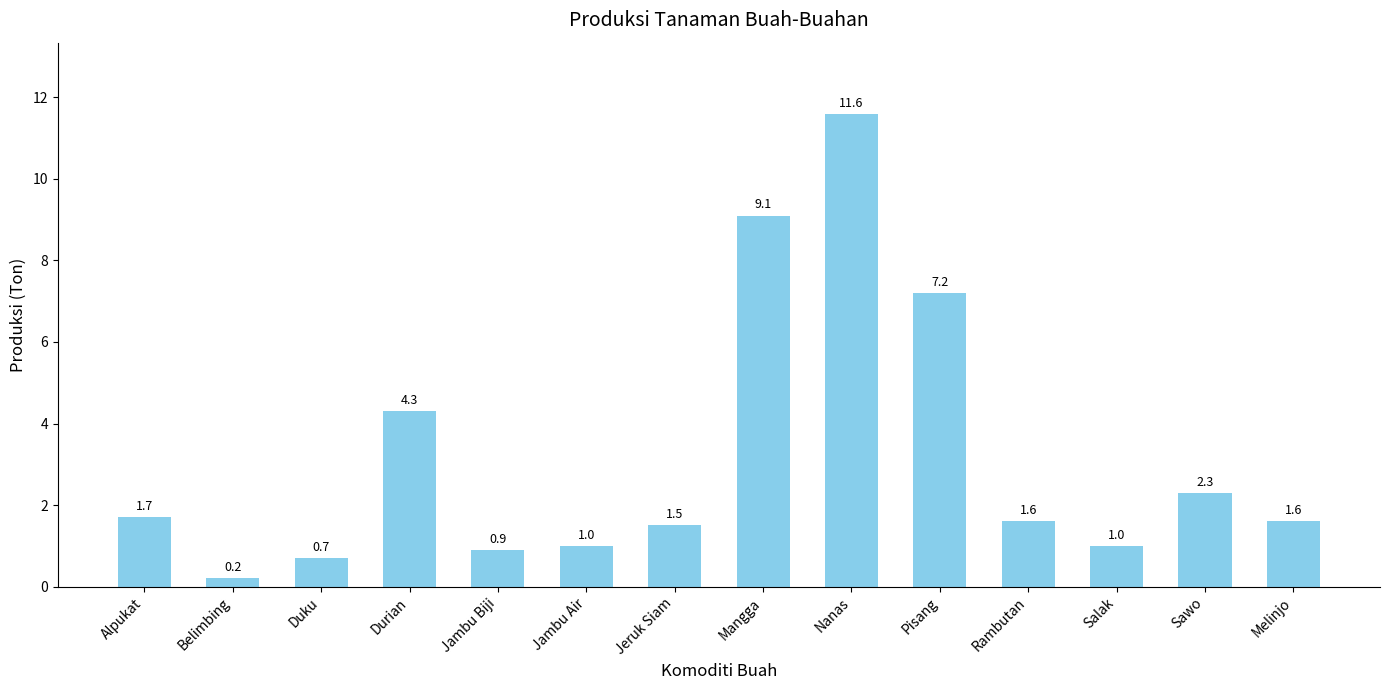

Which label corresponds to the smallest value in the chart?

Belimbing